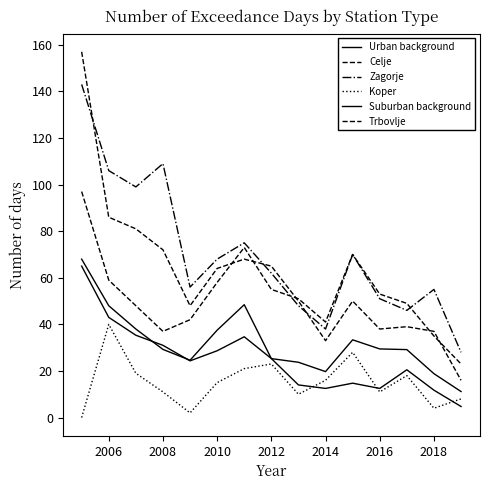

Reading right to left, transcribe all the data shown in this chart.

Urban background: 11.2	18.8	29.2	29.5	33.4	19.7	23.7	25.3	48.4	37.5	24.6	29.2	38.0	48.0	68.0
Celje: 23.0	35.0	49.0	53.0	70.0	41.0	51.0	55.0	73.0	58.0	42.0	37.0	48.0	59.0	97.0
Zagorje: 28.0	55.0	46.0	51.0	70.0	38.0	48.0	62.0	75.0	68.0	56.0	109.0	99.0	106.0	143.0
Koper: 8.0	4.0	18.0	11.0	28.0	16.0	10.0	23.0	21.0	15.0	2.0	11.0	19.0	40.0	0.0
Suburban background: 4.8	11.8	20.5	12.5	14.8	12.5	14.0	25.3	34.7	28.7	24.3	31.0	35.3	43.0	65.0
Trbovlje: 16.0	37.0	39.0	38.0	50.0	33.0	50.0	65.0	68.0	64.0	48.0	72.0	81.0	86.0	157.0